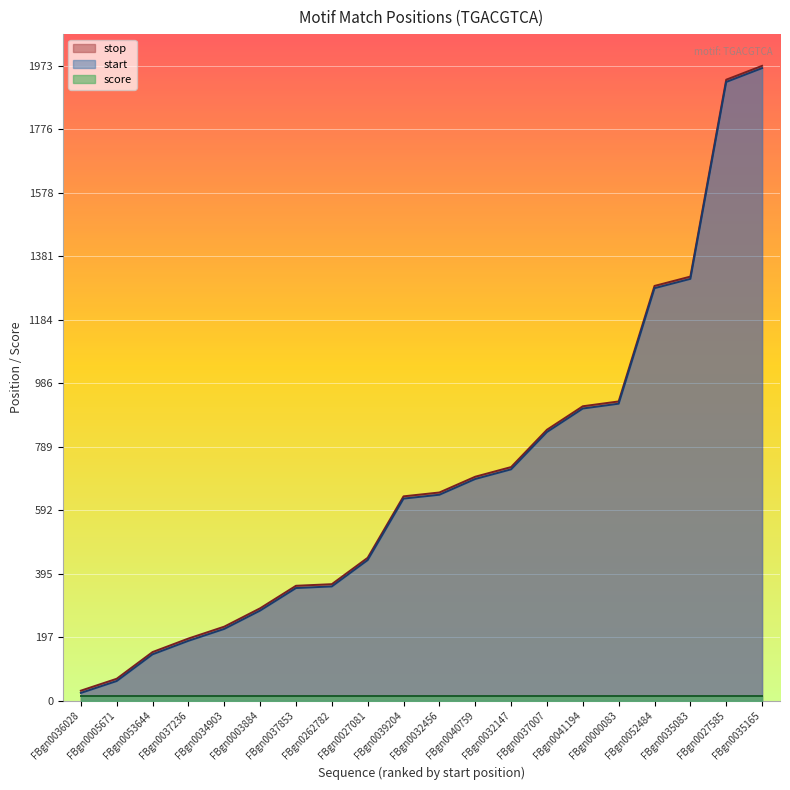

What is the average value of the start series?

694.2